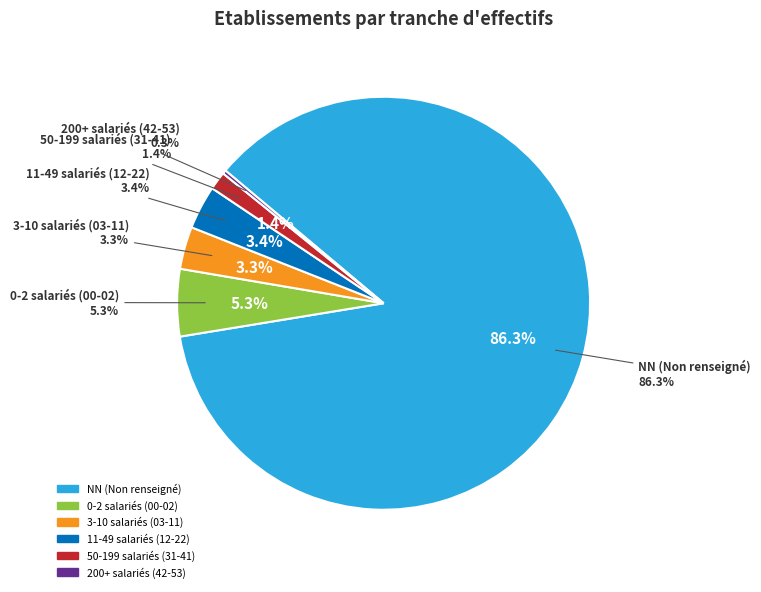

To the nearest percent, what is the difference between the largest and smallest slice percentages?

86%